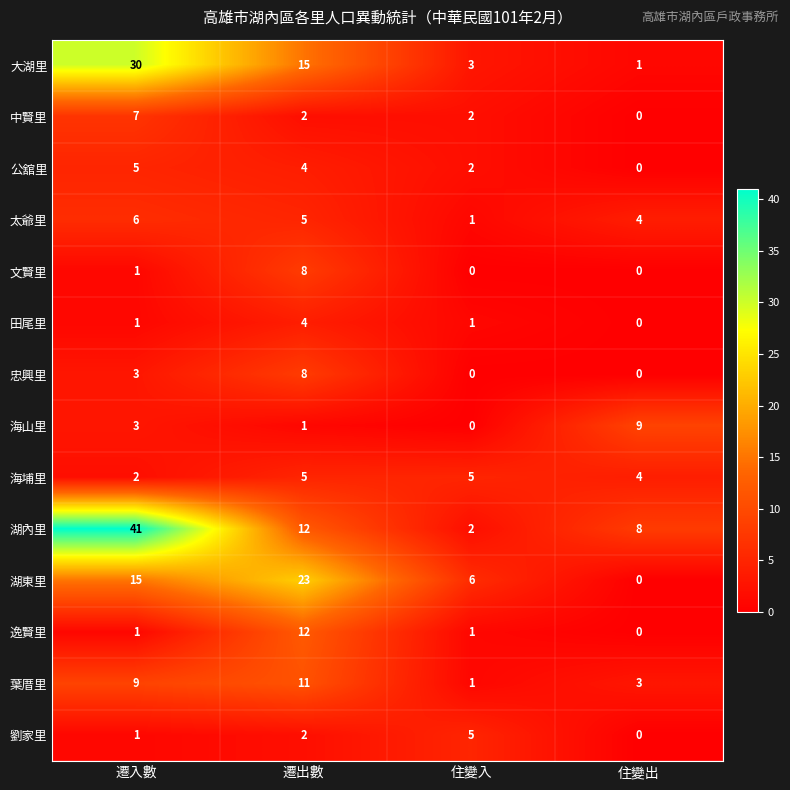

Where does the 大湖里 series first go above 15?

遷入數